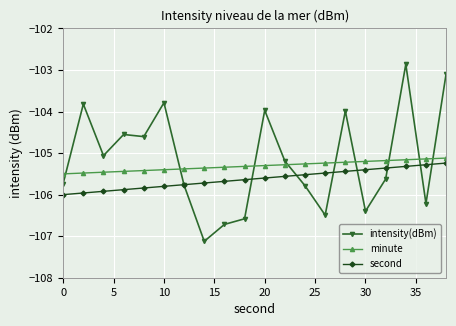

Does the chart display data point markers on the line(s)?

Yes